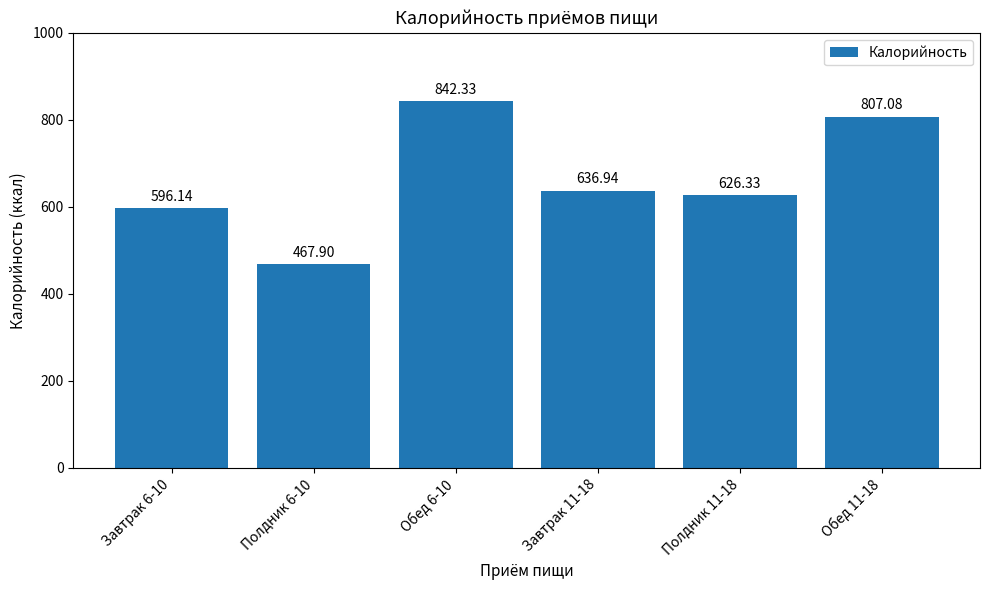

Rank the categories by value from highest to lowest.

Обед 6-10, Обед 11-18, Завтрак 11-18, Полдник 11-18, Завтрак 6-10, Полдник 6-10